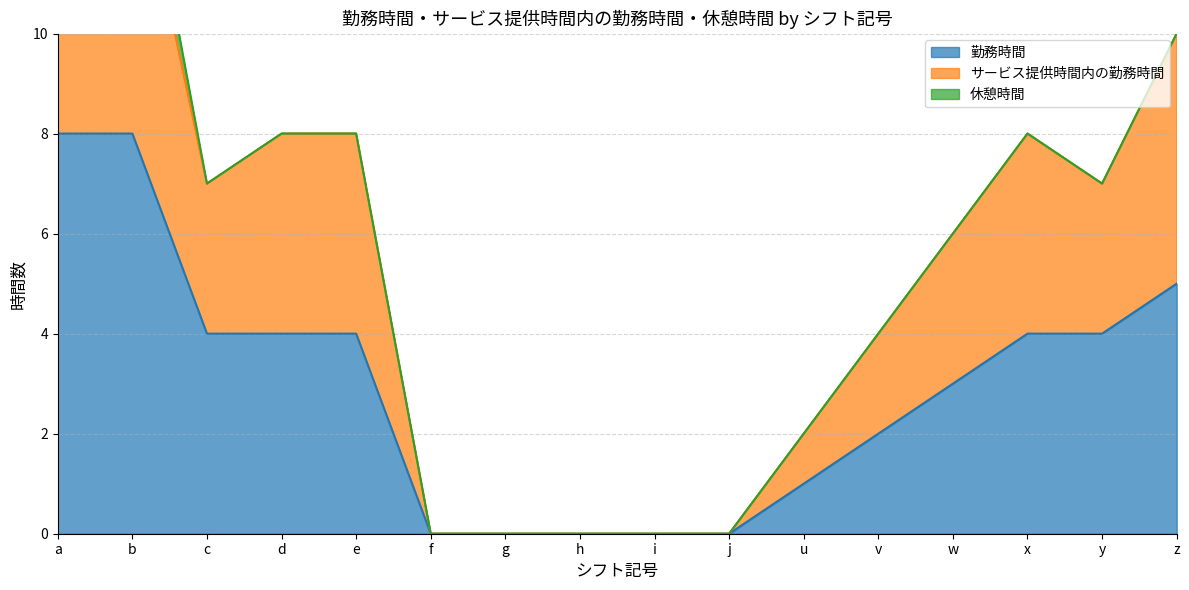

The 勤務時間 series shows 13 at b. True or false?

False